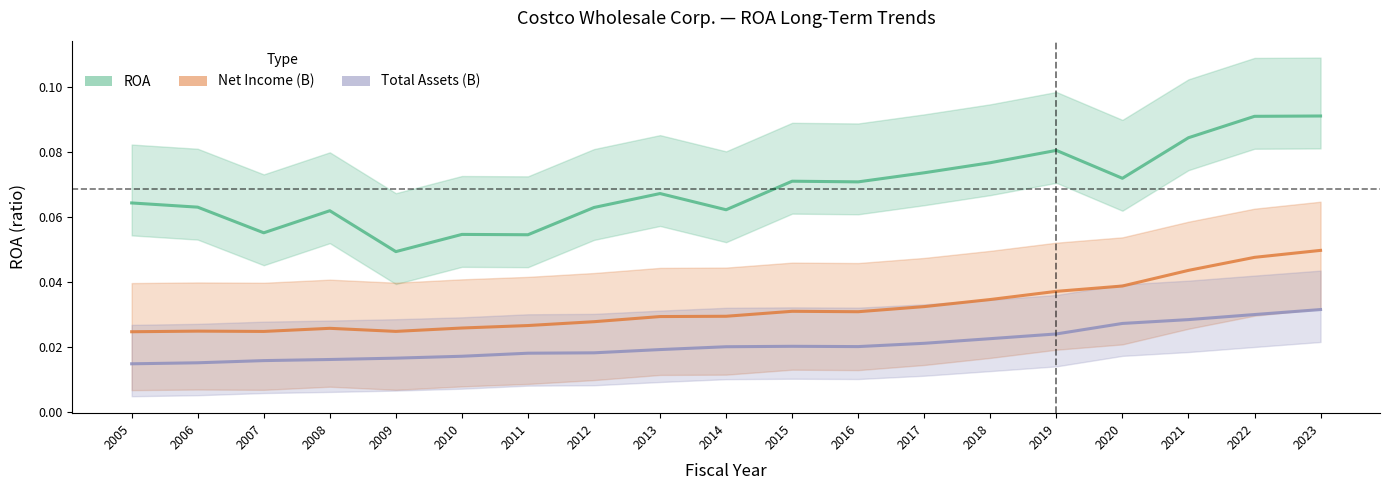

True or false: ROA and Total Assets (B) cross at least once.

False